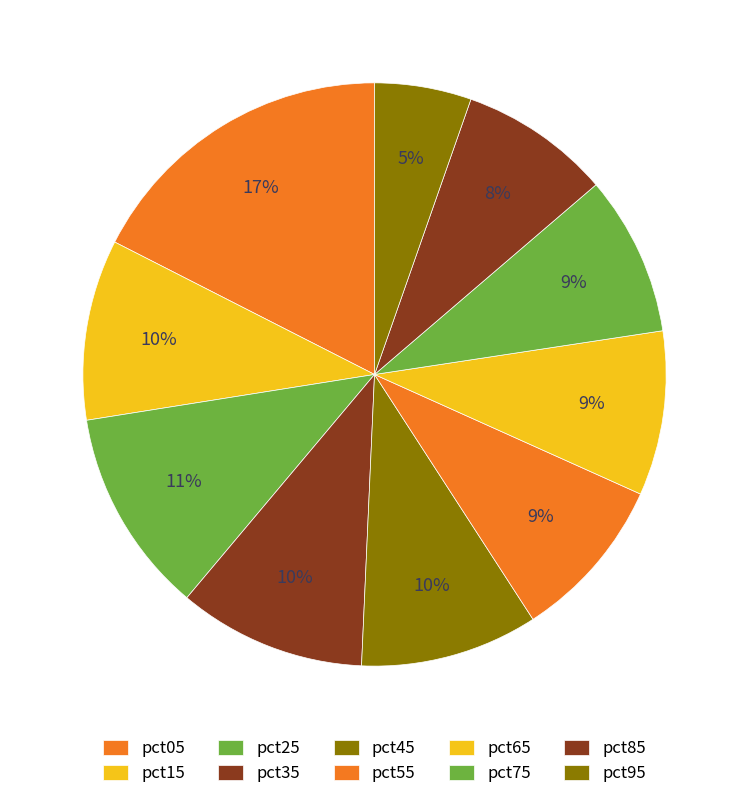

Which slice is the smallest?

pct95